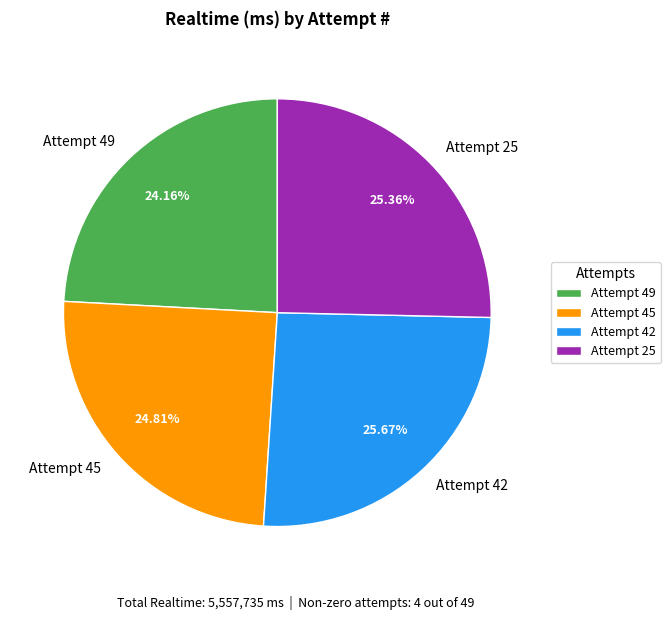

What percentage is the Attempt 45 slice, to the nearest percent?

25%